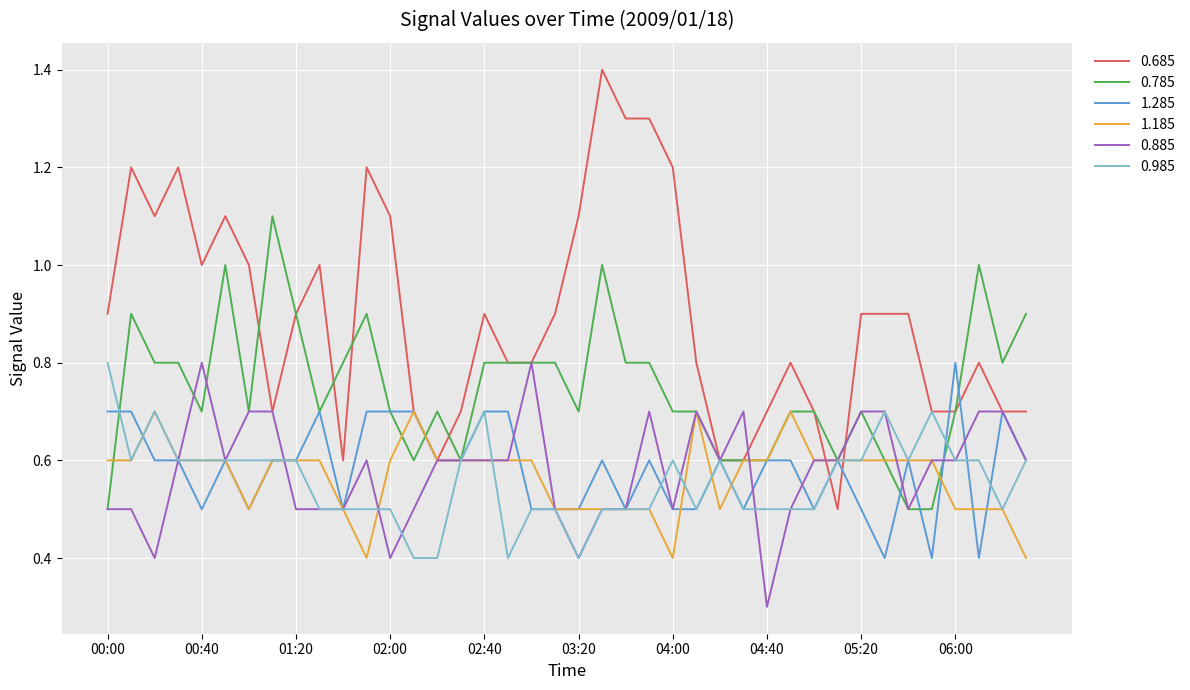

What is the difference between the maximum and minimum values in the 0.685 series?

0.9